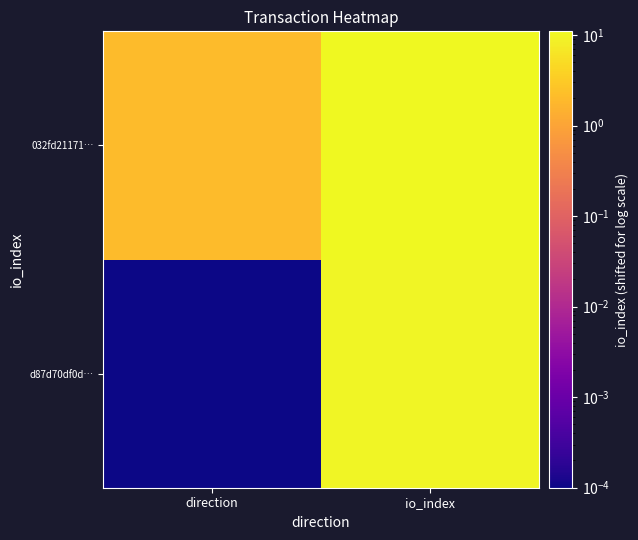

At io_index, list the series in order from smallest to largest.

d87d70df0d…, 032fd21171…